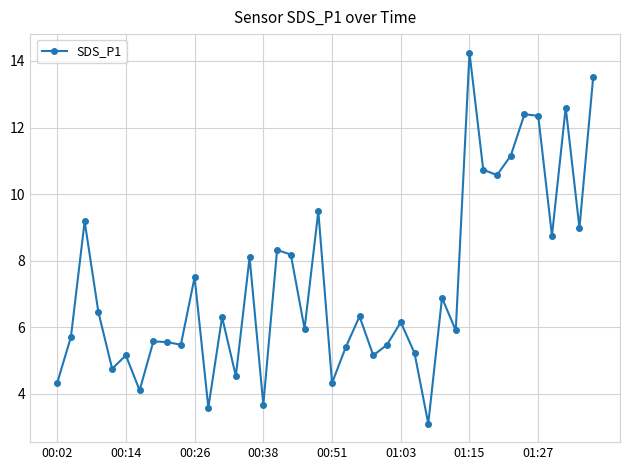

What is the value of the 19th point from the left?

6.0